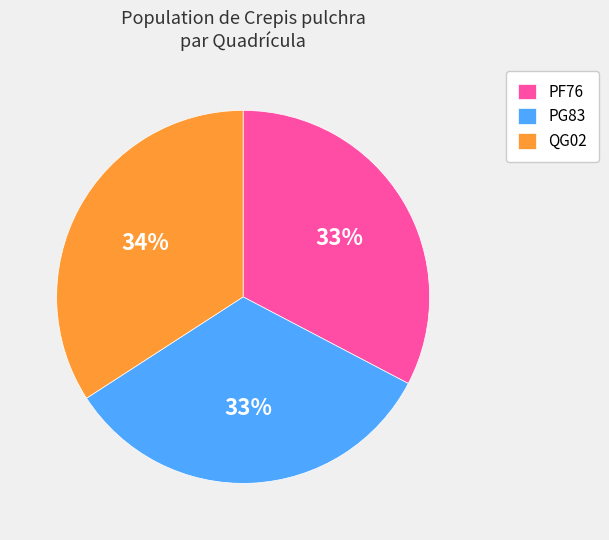

To the nearest percent, what percentage of the pie is PG83?

33%